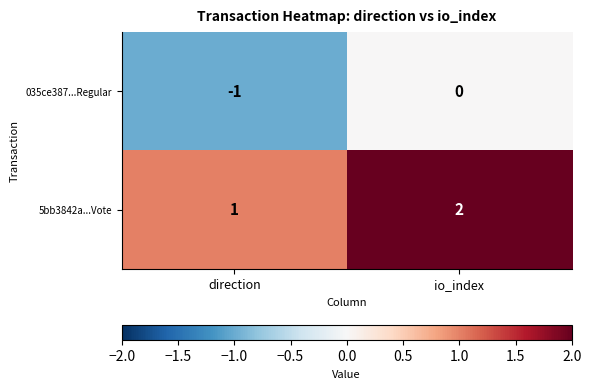

Rank the series at io_index from lowest to highest value.

035ce387...Regular, 5bb3842a...Vote